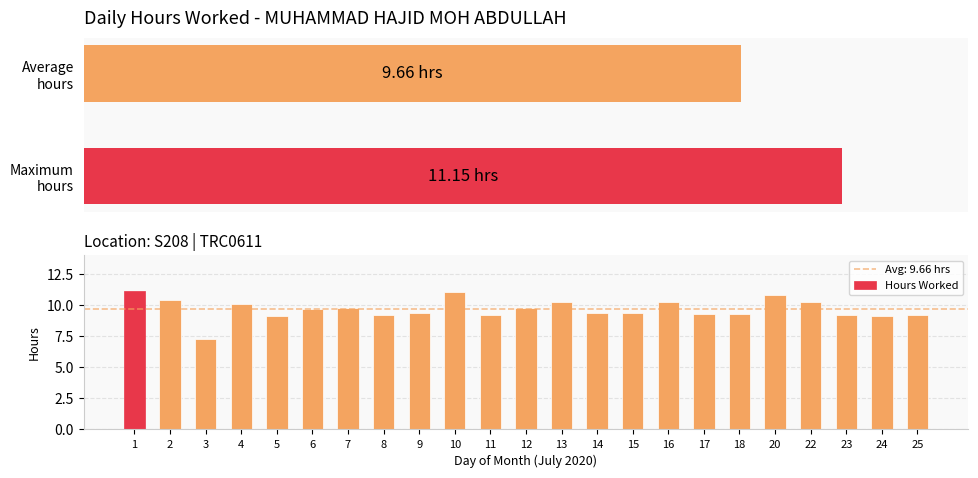

Between 9 and 18, which is larger?

9